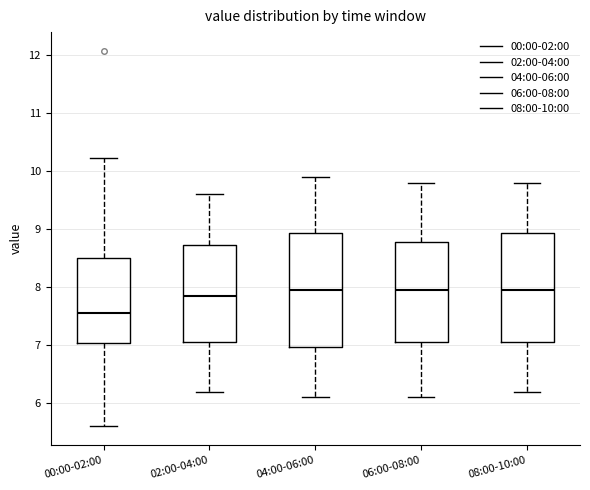

Which box has the lowest median line?

00:00-02:00